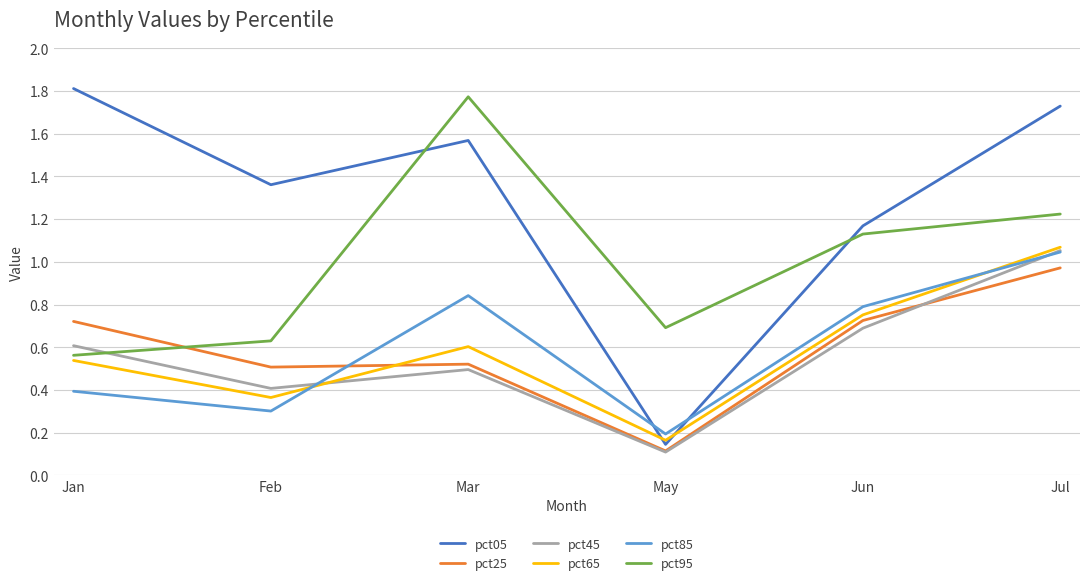

At which label is pct65 closest to 0?

May